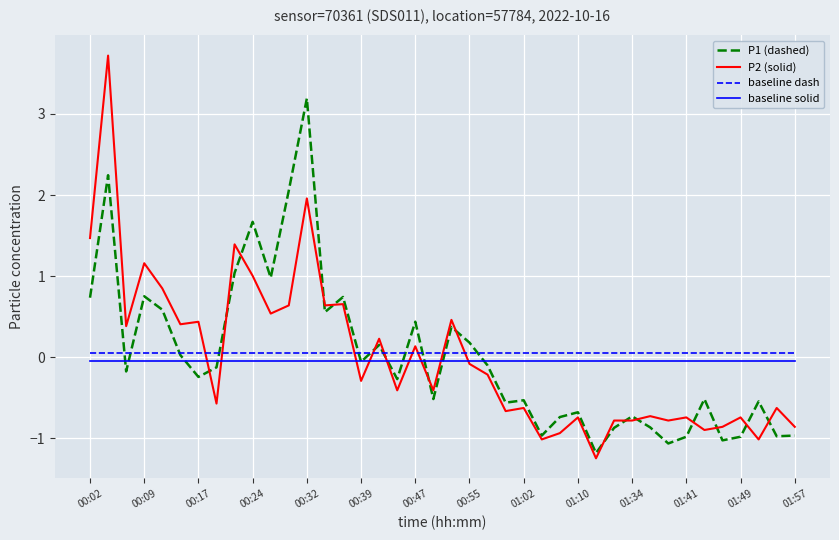

What is the minimum value shown in the chart?

-1.2